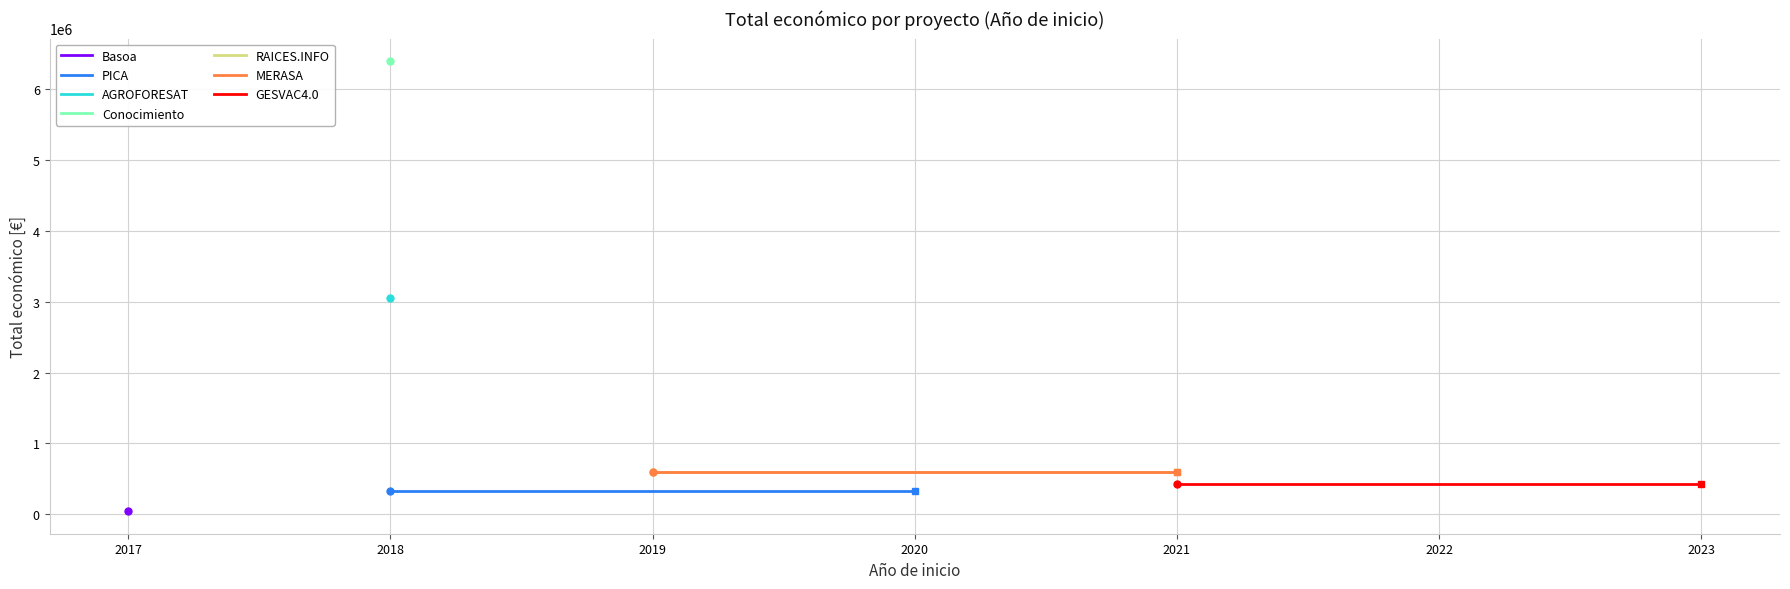

Where is the data nearest to the value 3221044?

2018